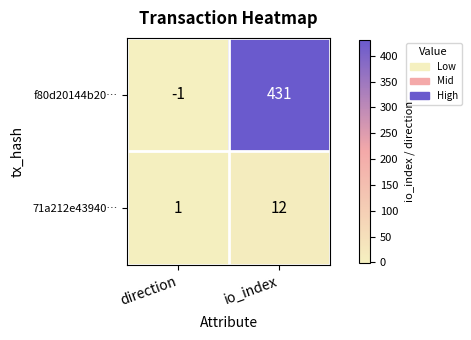

Rank the series by their maximum value, from highest to lowest.

f80d20144b20…, 71a212e43940…